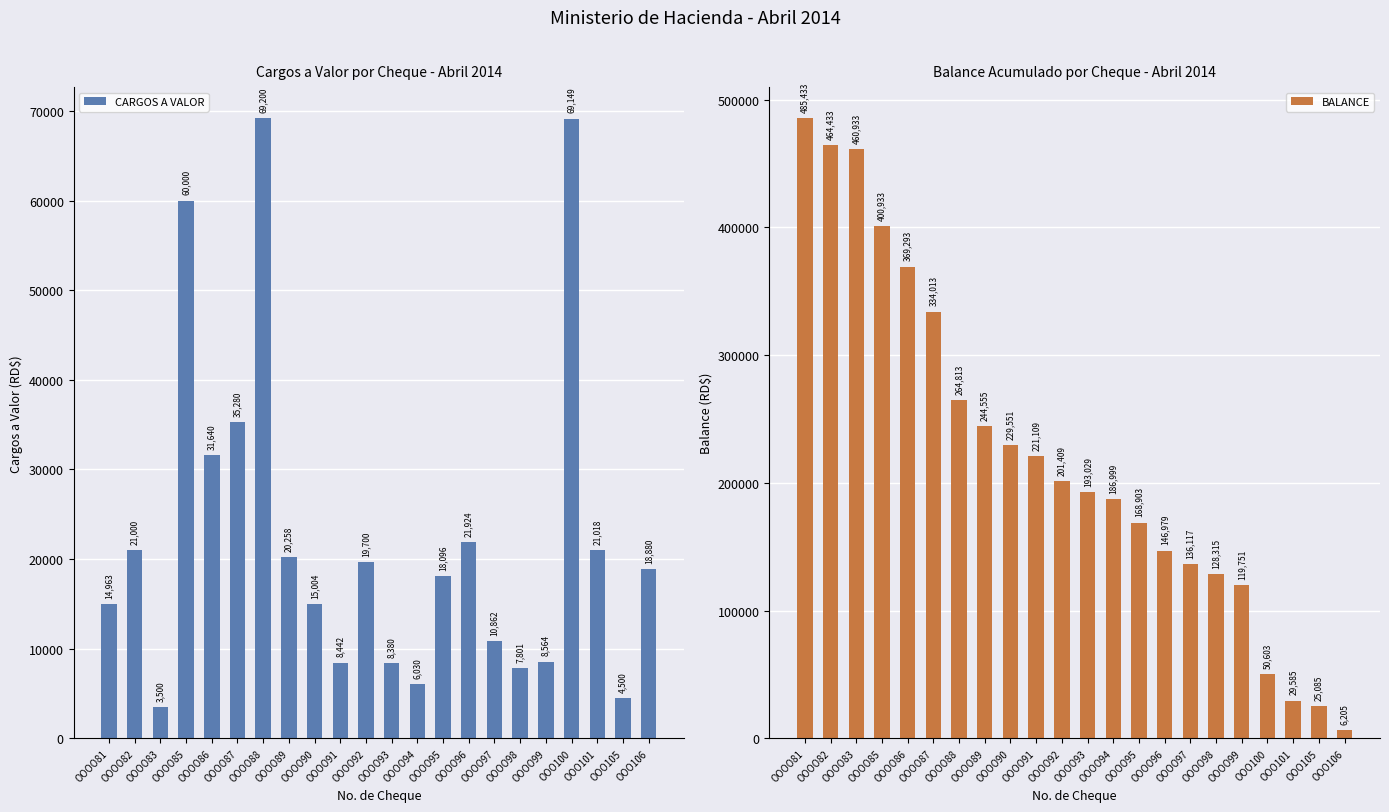

Count the number of categories in the chart.

22